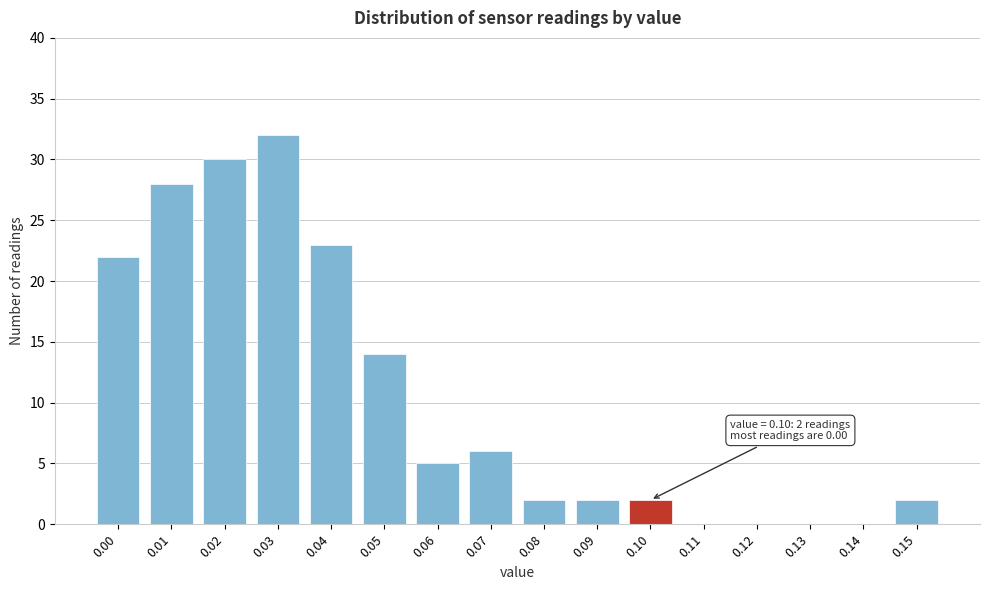

Reading left to right, transcribe all the data shown in this chart.

0.00=22	0.01=28	0.02=30	0.03=32	0.04=23	0.05=14	0.06=5	0.07=6	0.08=2	0.09=2	0.10=2	0.11=0	0.12=0	0.13=0	0.14=0	0.15=2